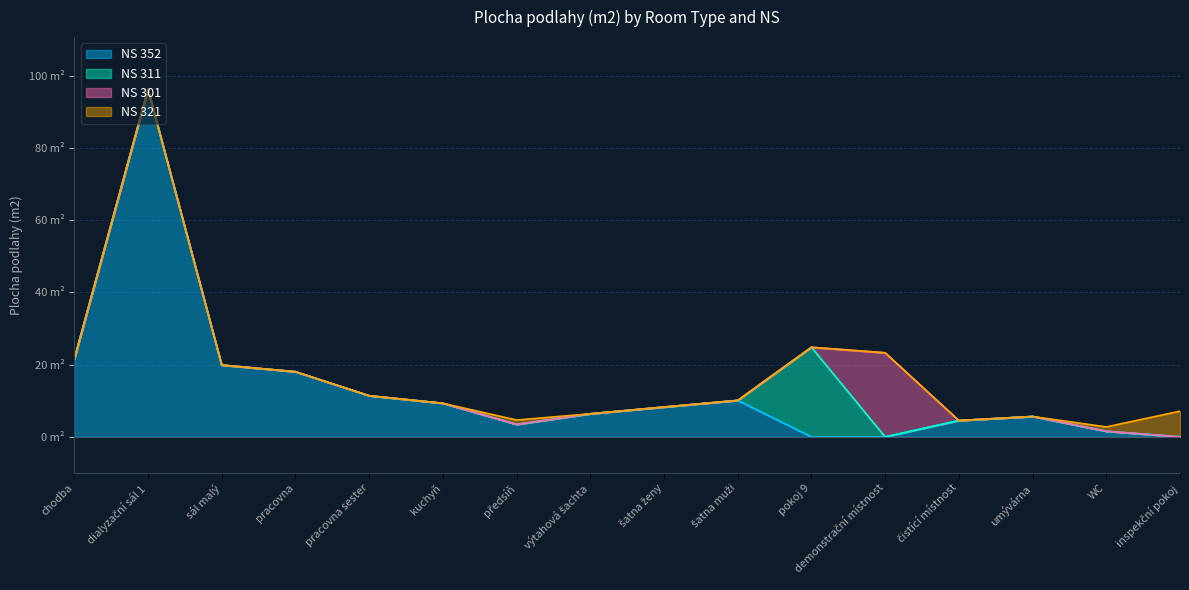

How many values in NS 352 are above zero?

13